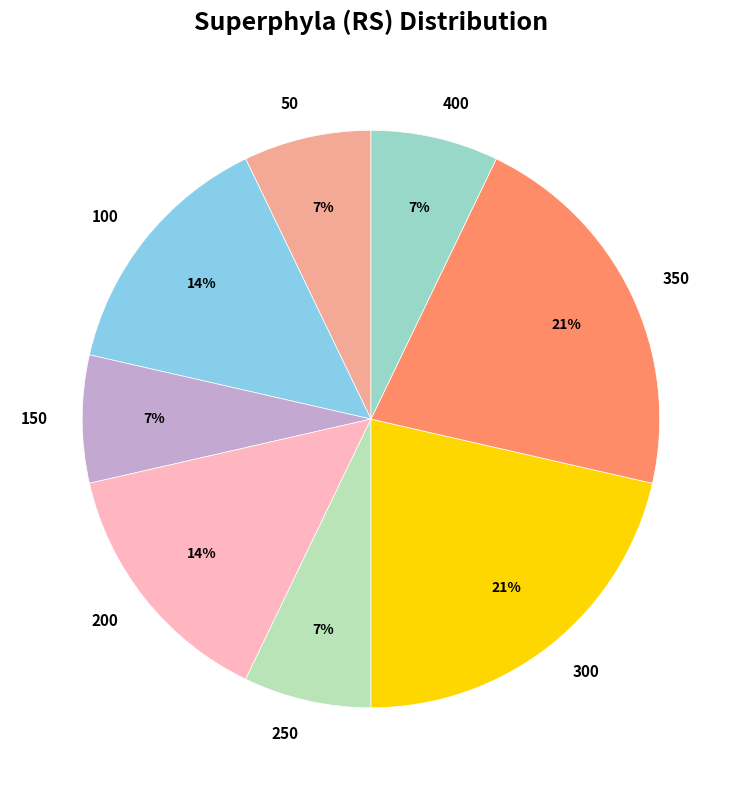

True or false: 100 accounts for 23% of the total.

False